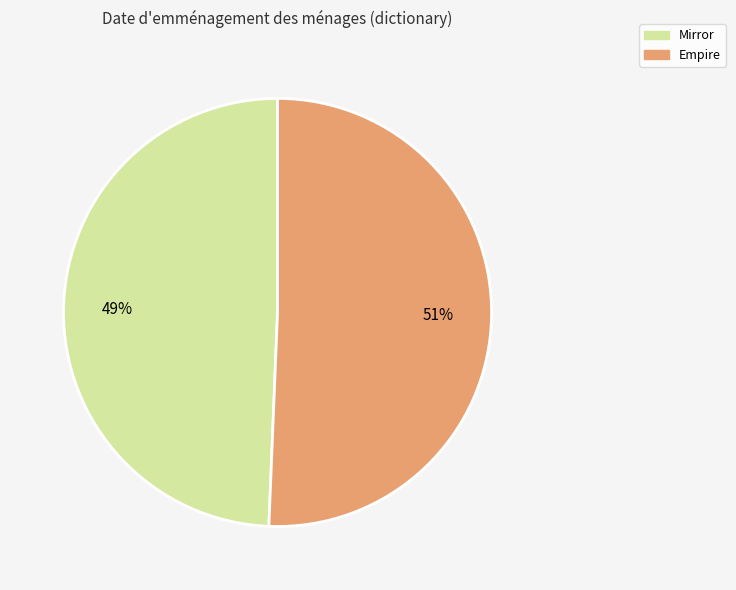

Rank the categories by value from highest to lowest.

Empire, Mirror